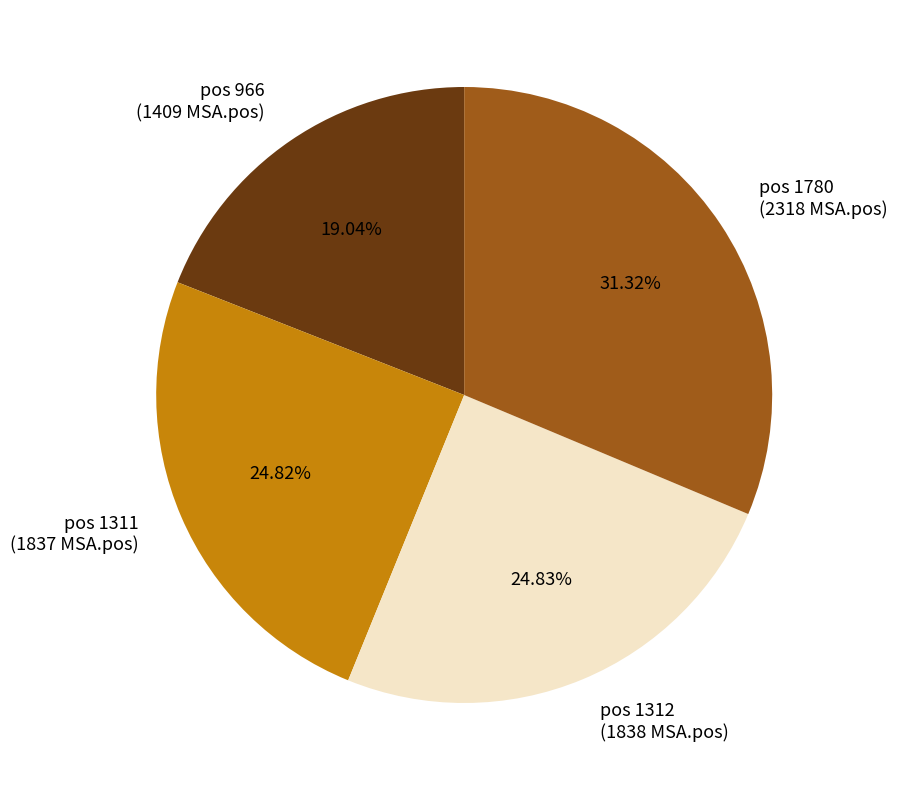

How many slices are in this pie chart?

4